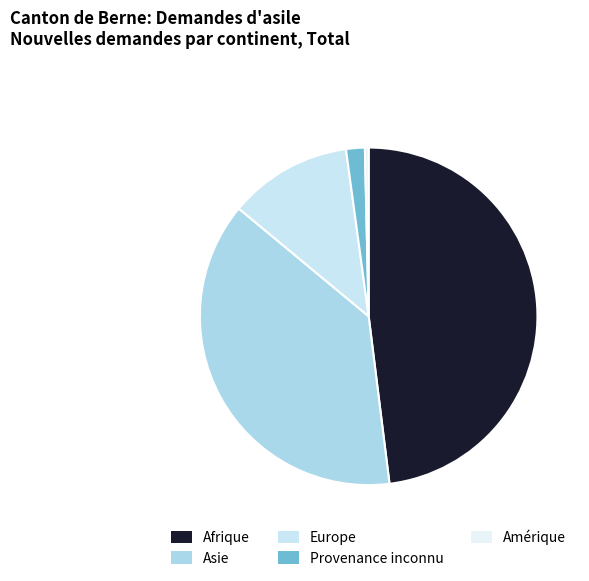

Is it true that Amérique is 6% of the pie?

False